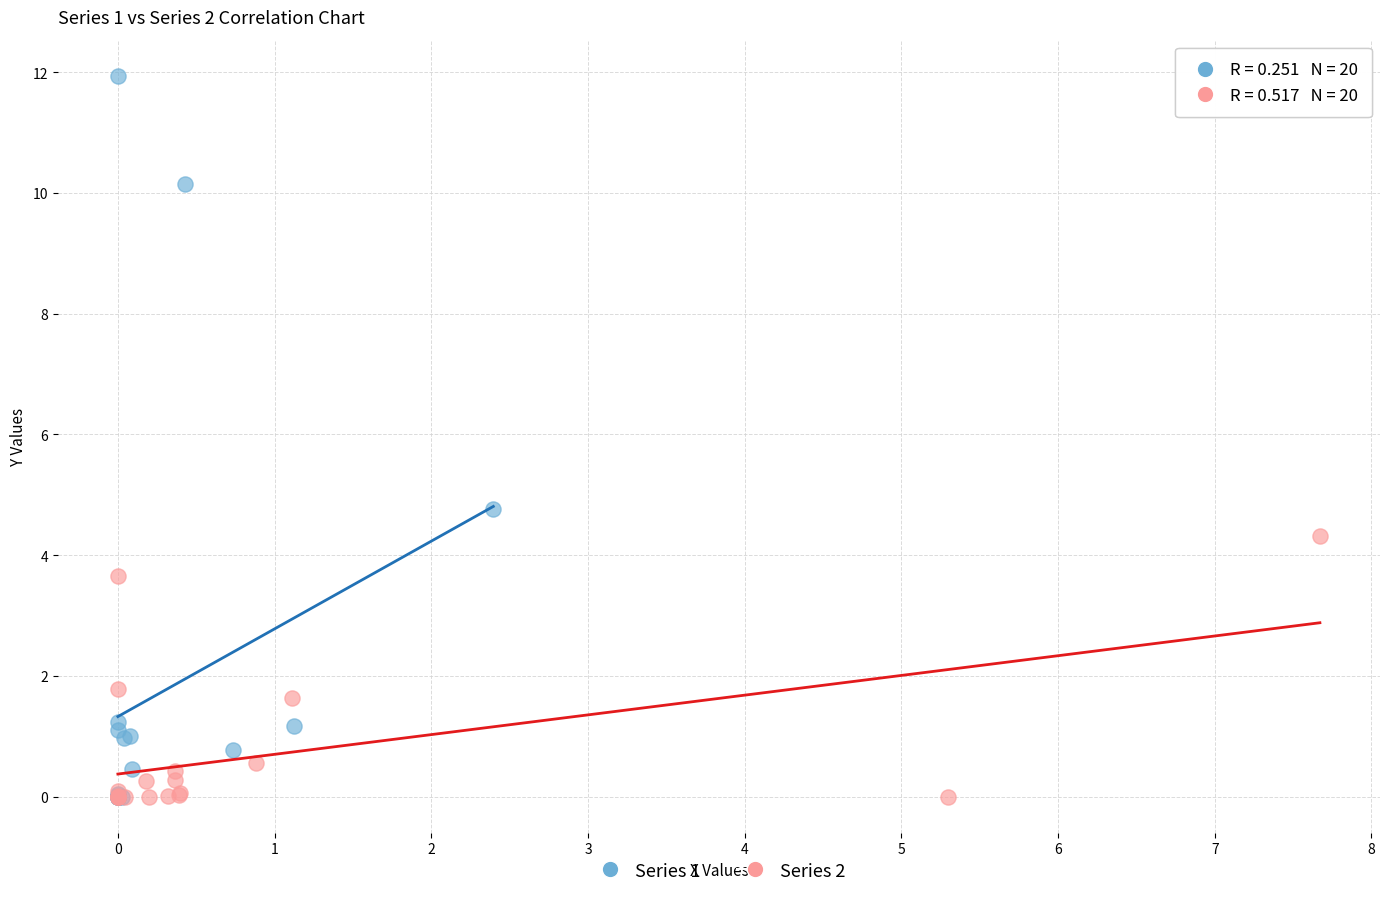

Which series reaches the maximum Y coordinate?

Series 1